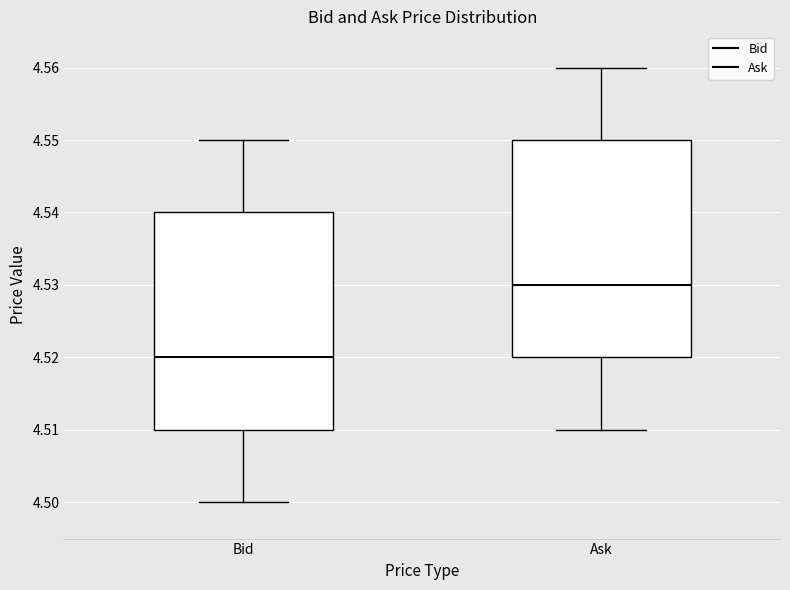

Reading left to right, read every box against the y-axis: the position of its median line, the range the box covers, and the ends of its whiskers. The values are not printed on the chart, so give them approximately, as read against the axis.

Bid: median 4.52, box 4.51 to 4.54, whiskers 4.50 to 4.55
Ask: median 4.53, box 4.52 to 4.55, whiskers 4.51 to 4.56